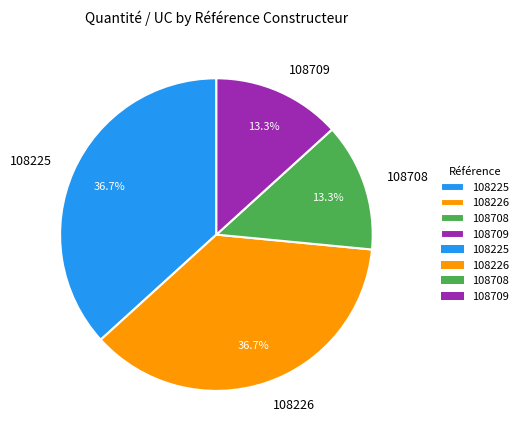

What is the ratio of the value at 108225 to the value at 108708?

2.8